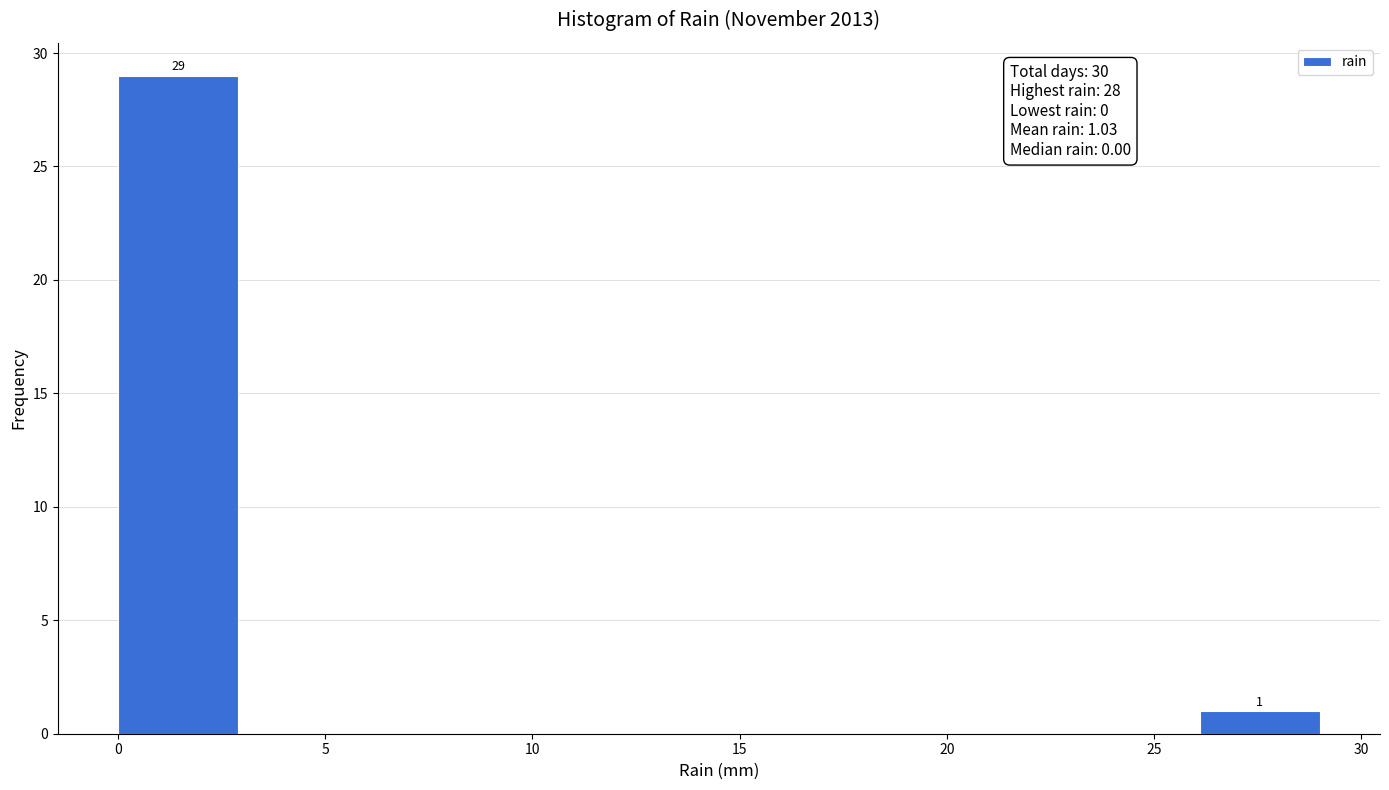

Over which range of the x-axis is the bar tallest?

0.0 to 2.9